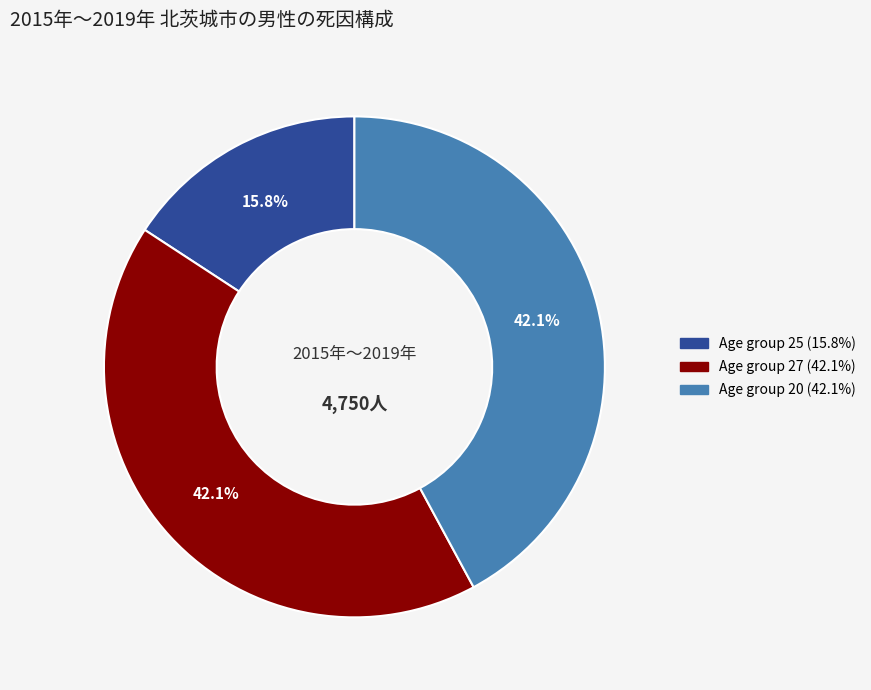

Is there a majority slice in this chart?

No